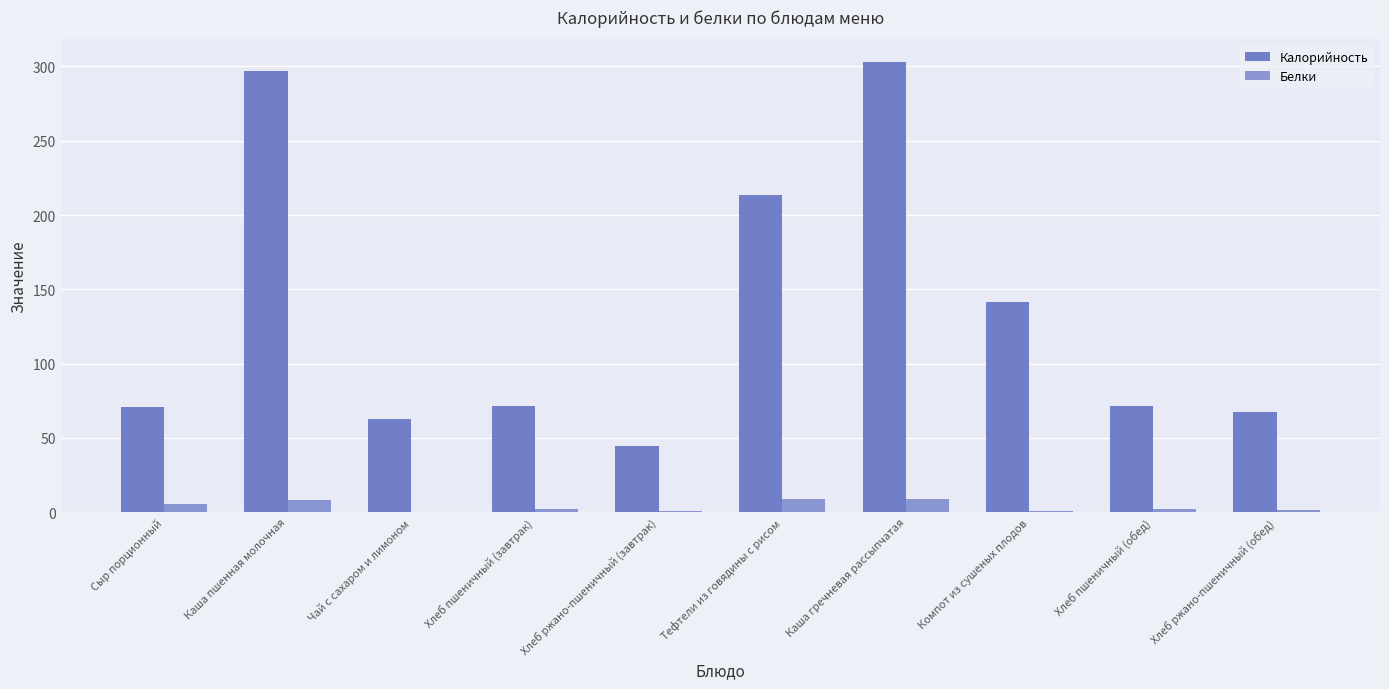

Which series changed the most between Хлеб пшеничный (завтрак) and Каша гречневая рассыпчатая?

Калорийность